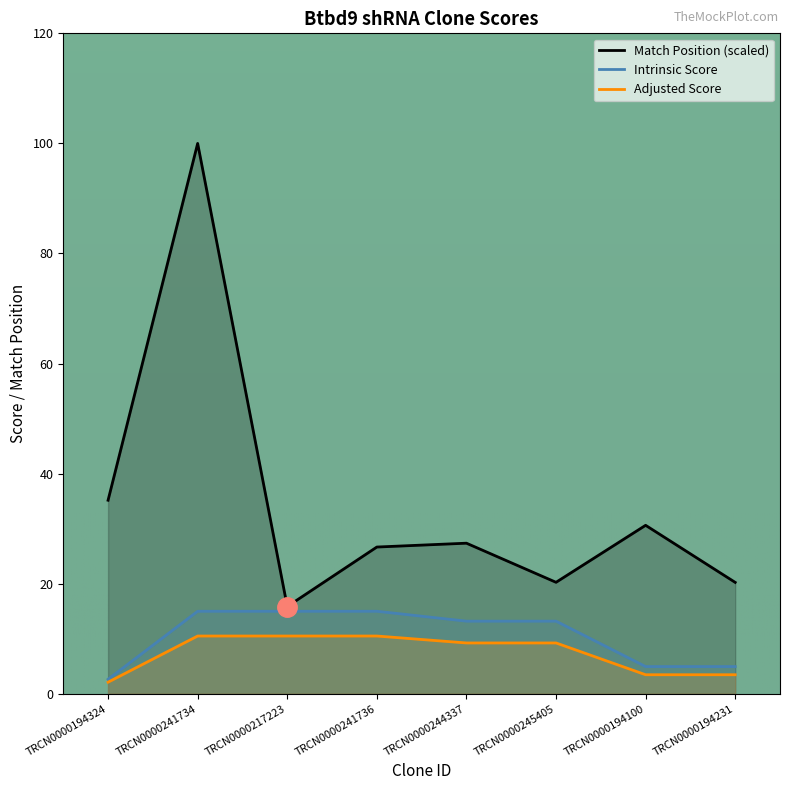

Between TRCN0000241734 and TRCN0000194100, which series saw the biggest shift?

Match Position